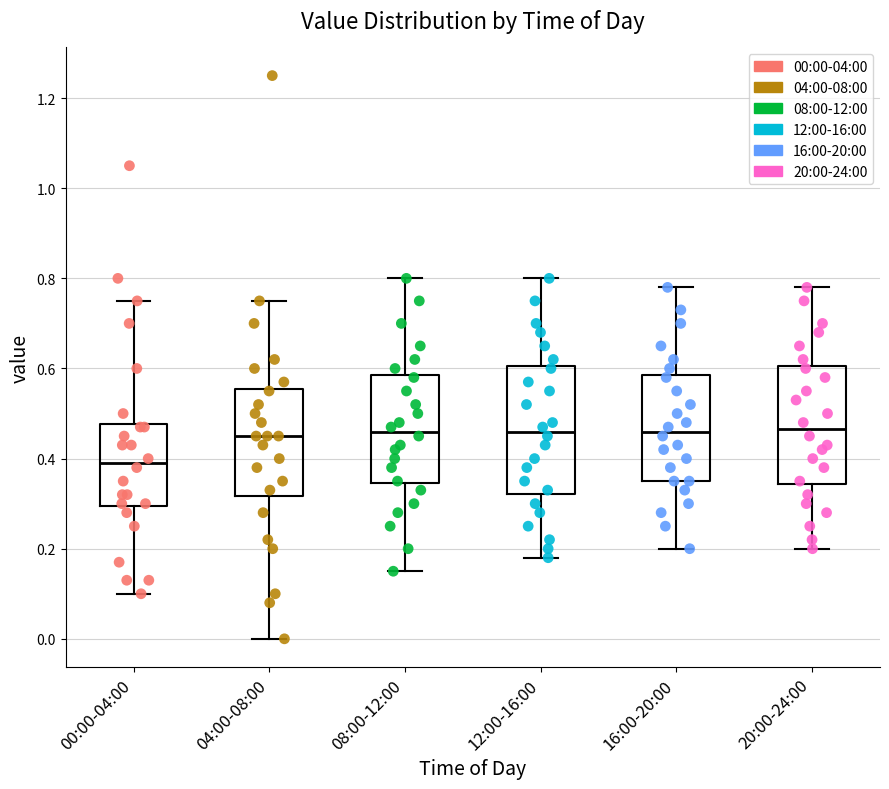

Reading left to right, transcribe this box plot: for each box, give where its median line is, the range the box spans, and where its two whiskers end, as read against the y-axis. The values are not printed on the chart, so give them approximately, as read against the axis.

00:00-04:00: median 0.40, box 0.30 to 0.48, whiskers 0.10 to 0.76
04:00-08:00: median 0.46, box 0.32 to 0.56, whiskers 0.00 to 0.76
08:00-12:00: median 0.46, box 0.34 to 0.58, whiskers 0.16 to 0.80
12:00-16:00: median 0.46, box 0.32 to 0.60, whiskers 0.18 to 0.80
16:00-20:00: median 0.46, box 0.36 to 0.58, whiskers 0.20 to 0.78
20:00-24:00: median 0.46, box 0.34 to 0.60, whiskers 0.20 to 0.78